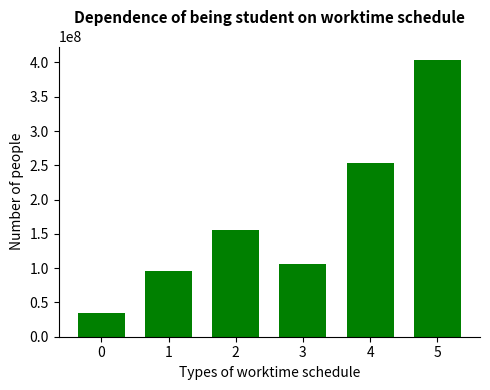

List the labels in order of value, smallest first.

0, 1, 3, 2, 4, 5